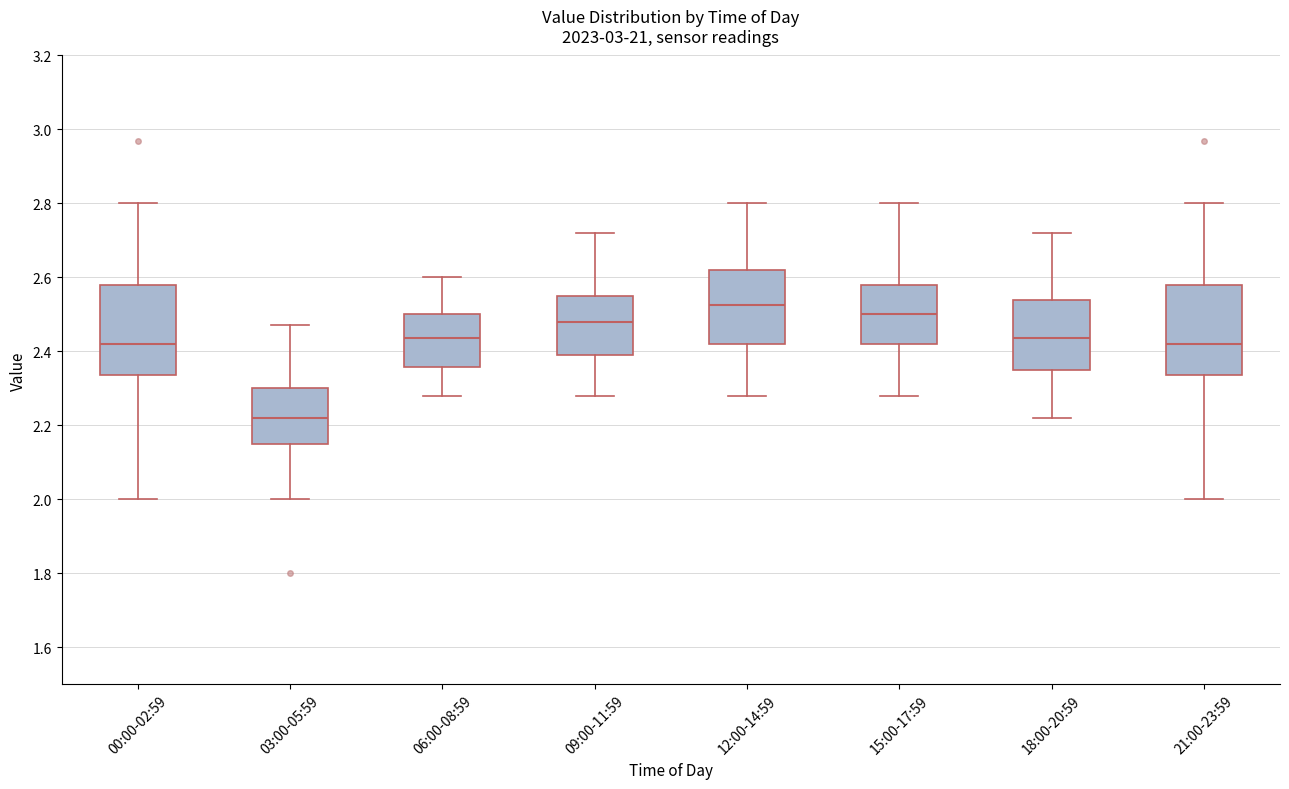

Reading left to right, transcribe this box plot: for each box, give where its median line is, the range the box spans, and where its two whiskers end, as read against the y-axis. The values are not printed on the chart, so give them approximately, as read against the axis.

00:00-02:59: median 2.42, box 2.34 to 2.58, whiskers 2.00 to 2.80
03:00-05:59: median 2.22, box 2.16 to 2.30, whiskers 2.00 to 2.48
06:00-08:59: median 2.44, box 2.36 to 2.50, whiskers 2.28 to 2.60
09:00-11:59: median 2.48, box 2.40 to 2.56, whiskers 2.28 to 2.72
12:00-14:59: median 2.52, box 2.42 to 2.62, whiskers 2.28 to 2.80
15:00-17:59: median 2.50, box 2.42 to 2.58, whiskers 2.28 to 2.80
18:00-20:59: median 2.44, box 2.36 to 2.54, whiskers 2.22 to 2.72
21:00-23:59: median 2.42, box 2.34 to 2.58, whiskers 2.00 to 2.80